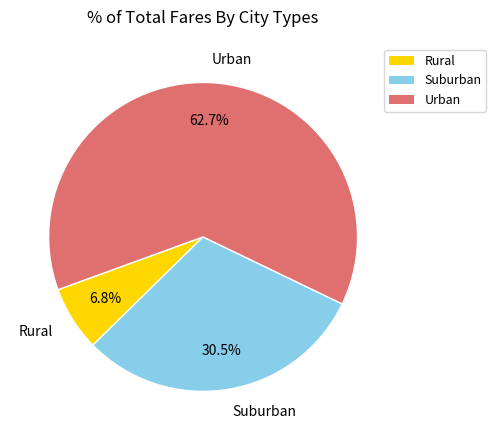

Which category accounts for the majority?

Urban